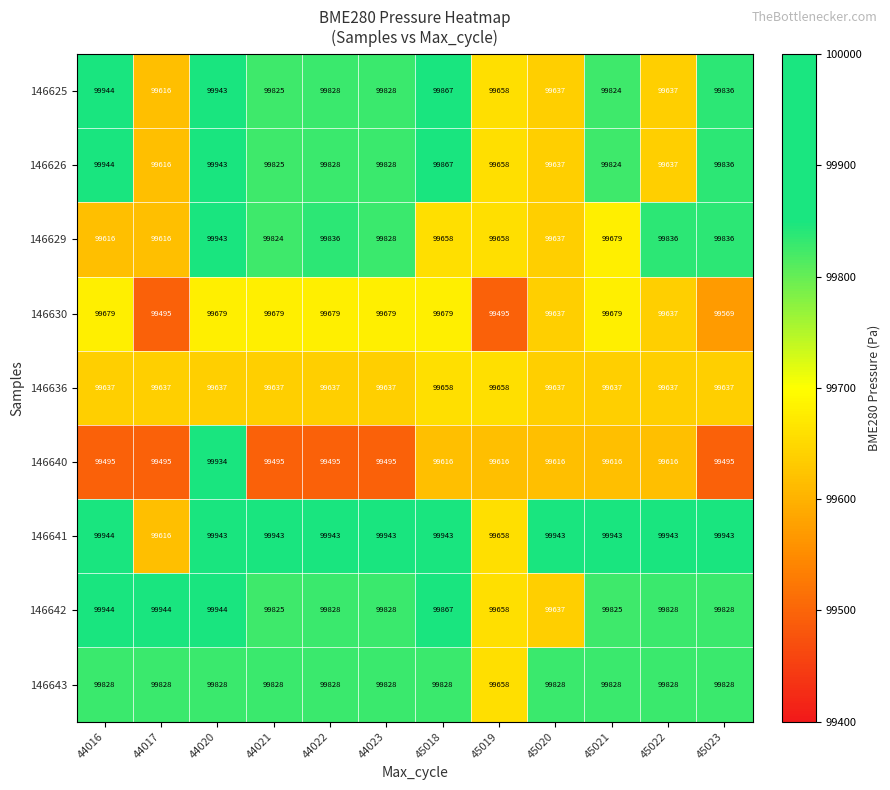

Which series has the largest range (max minus min)?

146640